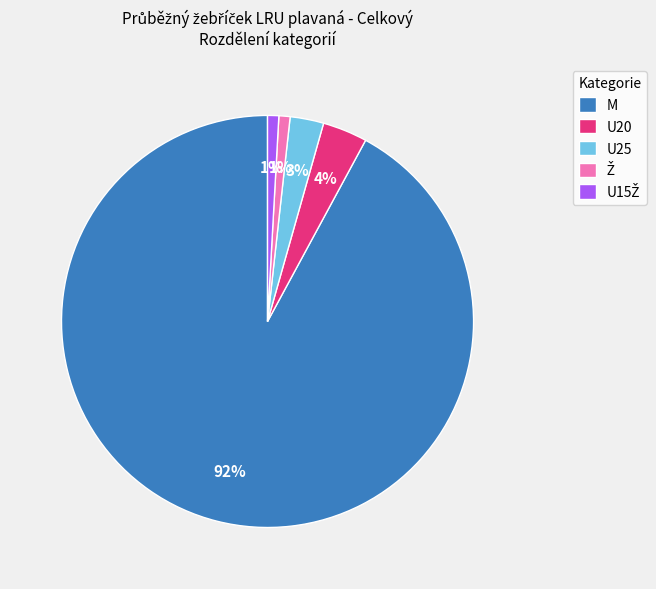

Approximately how many times larger is the value at U20 compared to U25?

1.3